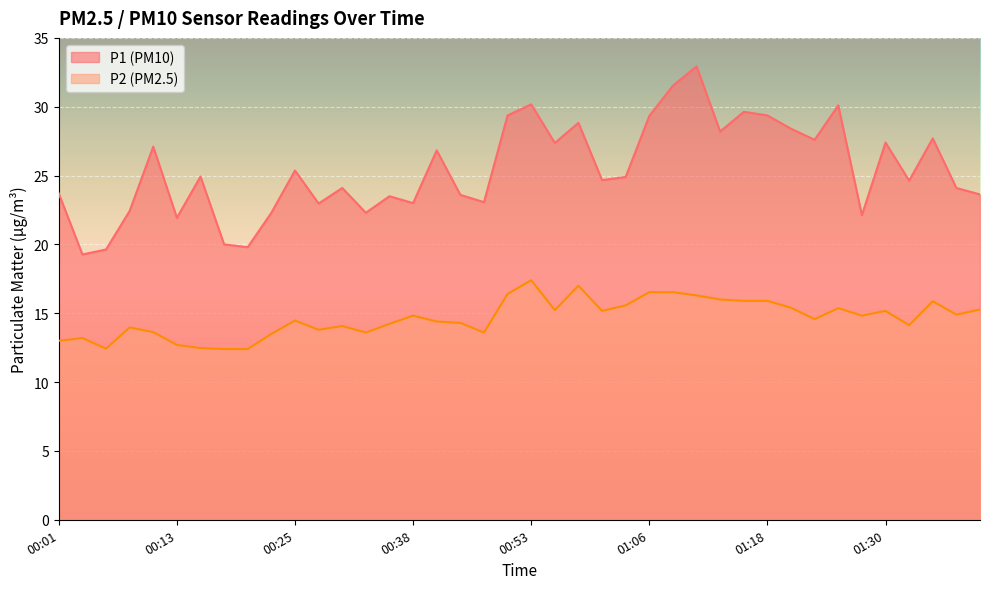

How many distinct data groups are displayed?

2